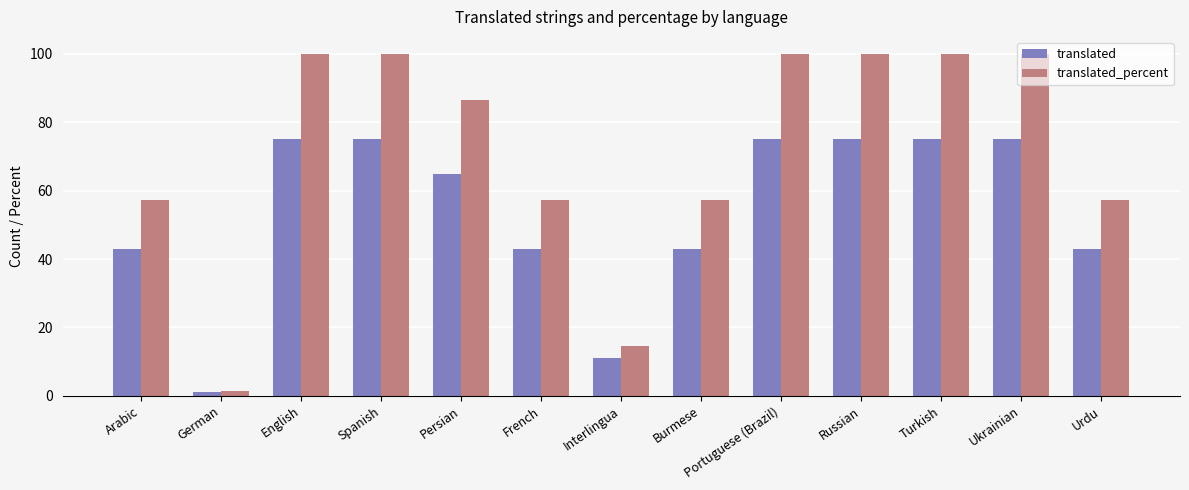

How many bars are there in total?

26